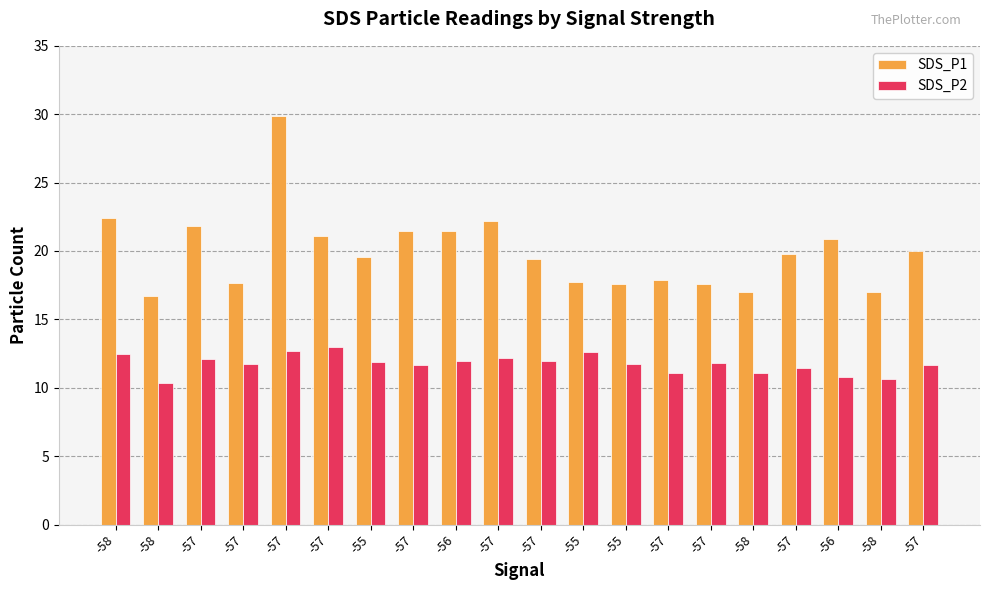

How many values in the SDS_P1 series exceed 19?

12